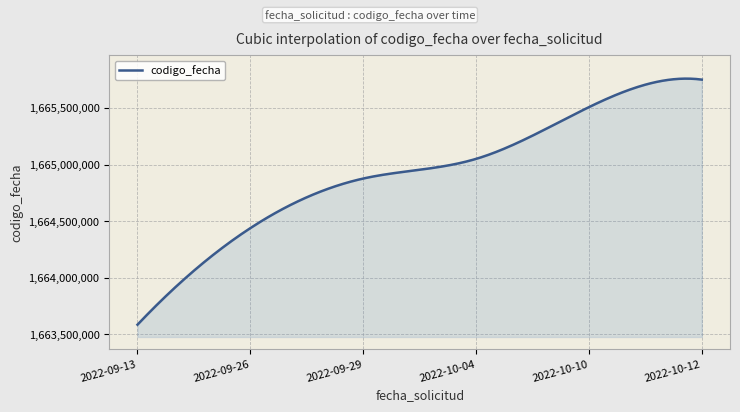

True or false: the data has more than 1 interior local peaks.

False